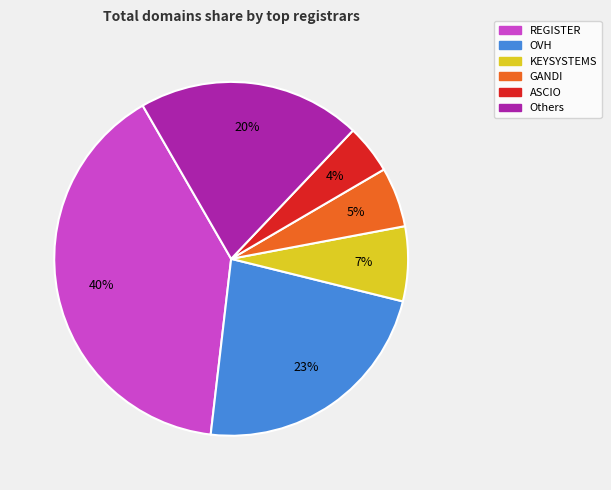

To the nearest percent, what is the average slice percentage?

17%